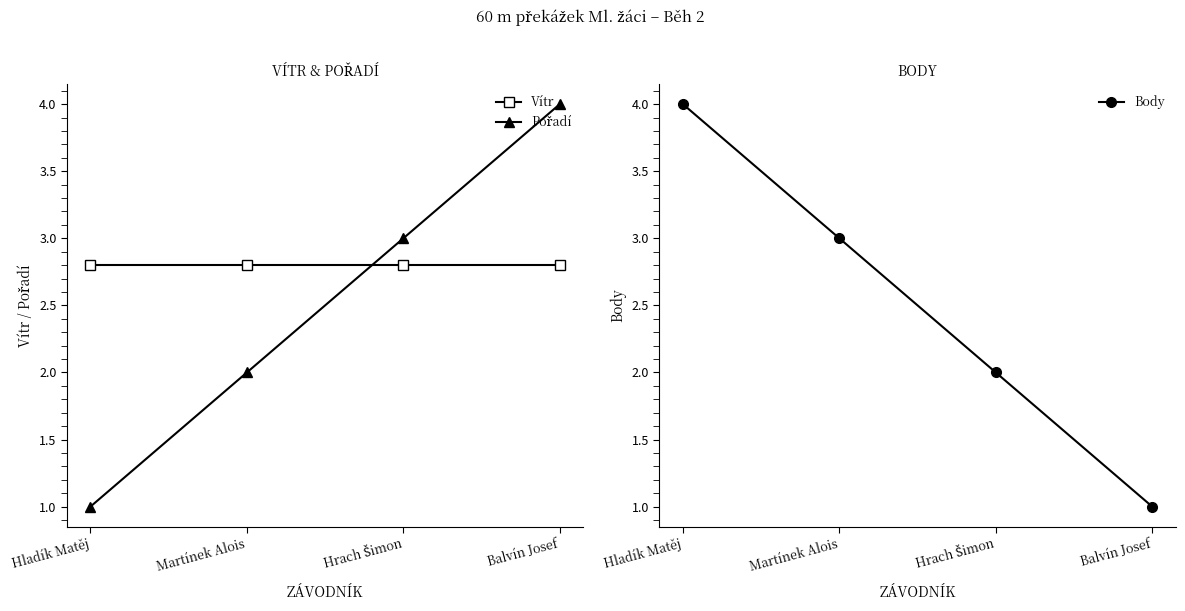

True or false: Vítr and Body intersect in this chart.

True